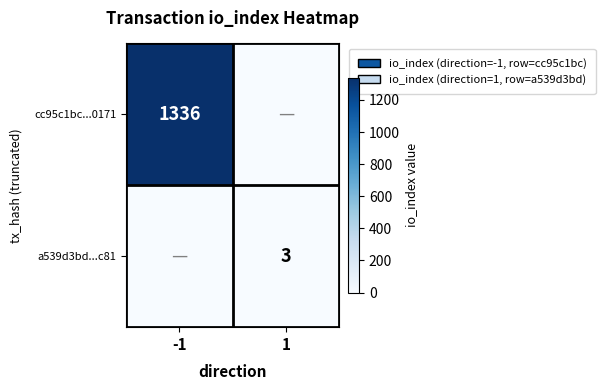

The cc95c1bc...0171 series shows 1336 at -1. True or false?

True